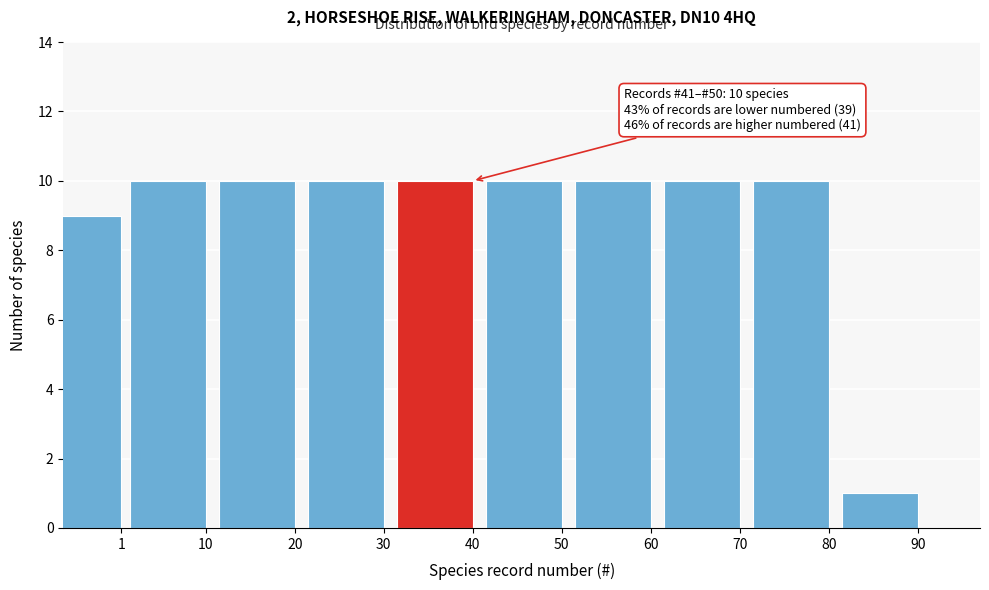

Reading left to right, what are all the values shown in this chart?

1=9	10=10	20=10	30=10	40=10	50=10	60=10	70=10	80=10	90=1